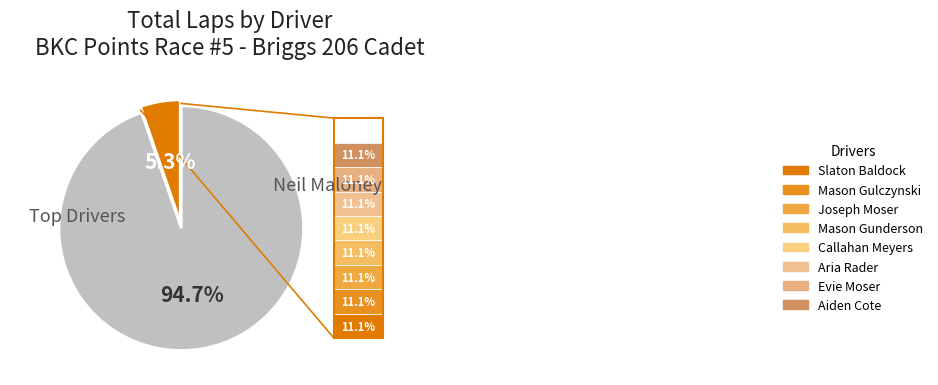

How many slices are in this pie chart?

2